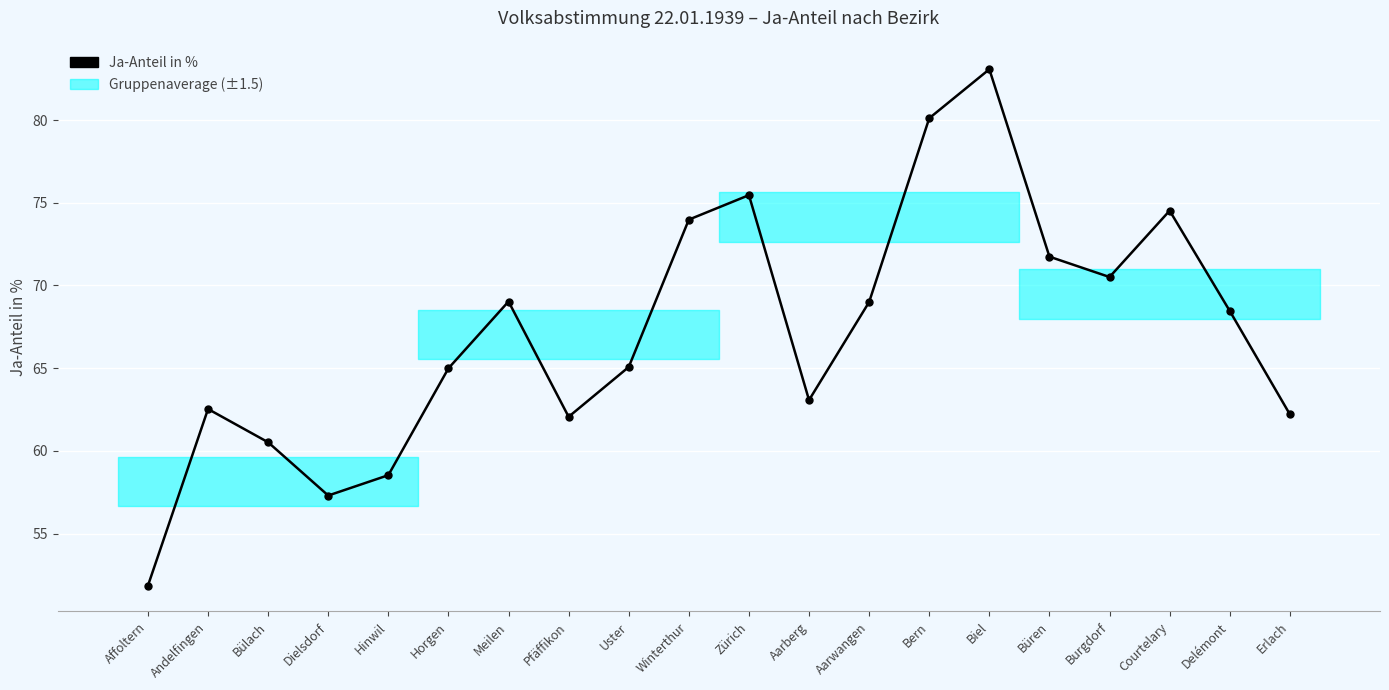

What is the ratio of the value at Biel to the value at Hinwil?

1.4